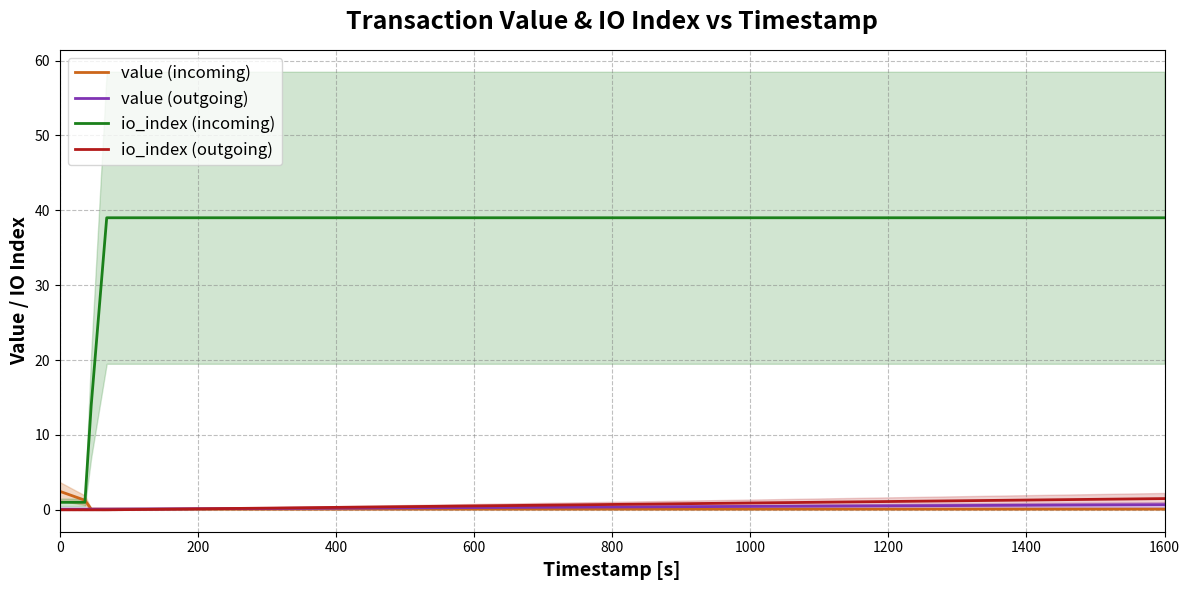

How many value (outgoing) values are between 0 and 1?

5